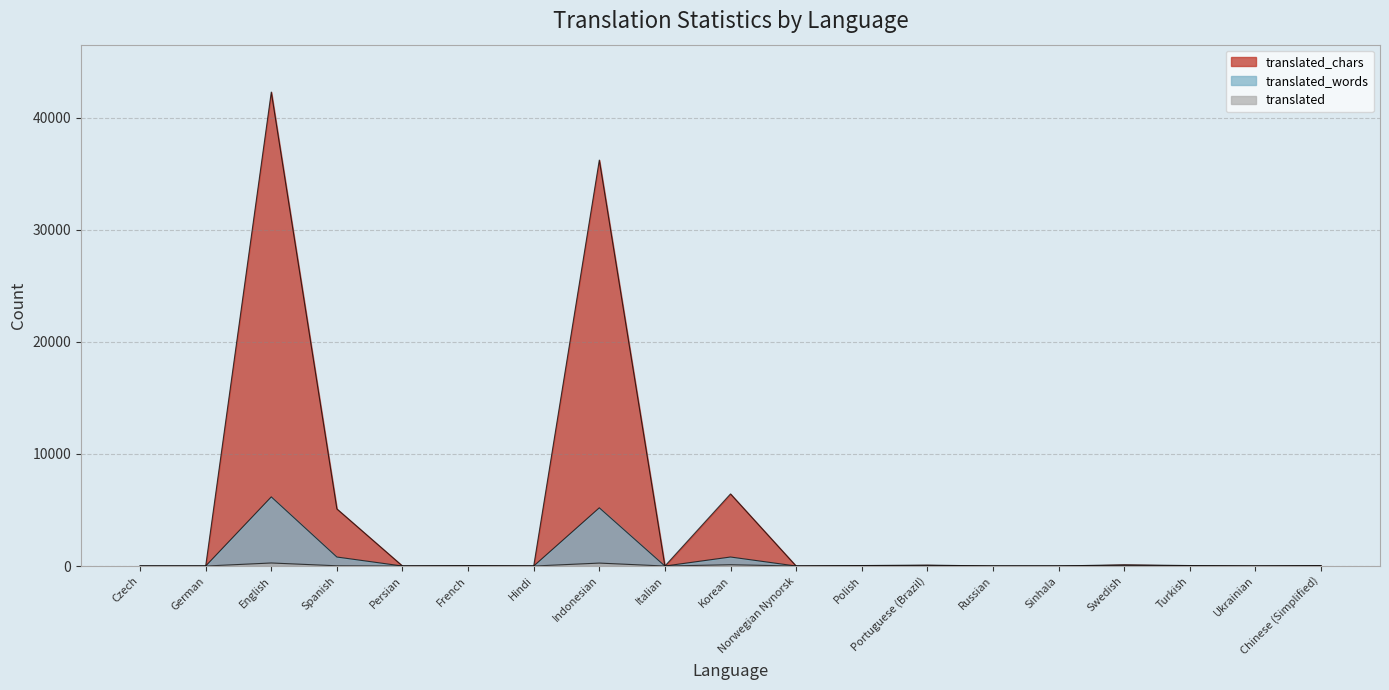

Does the chart have visible grid lines?

Yes